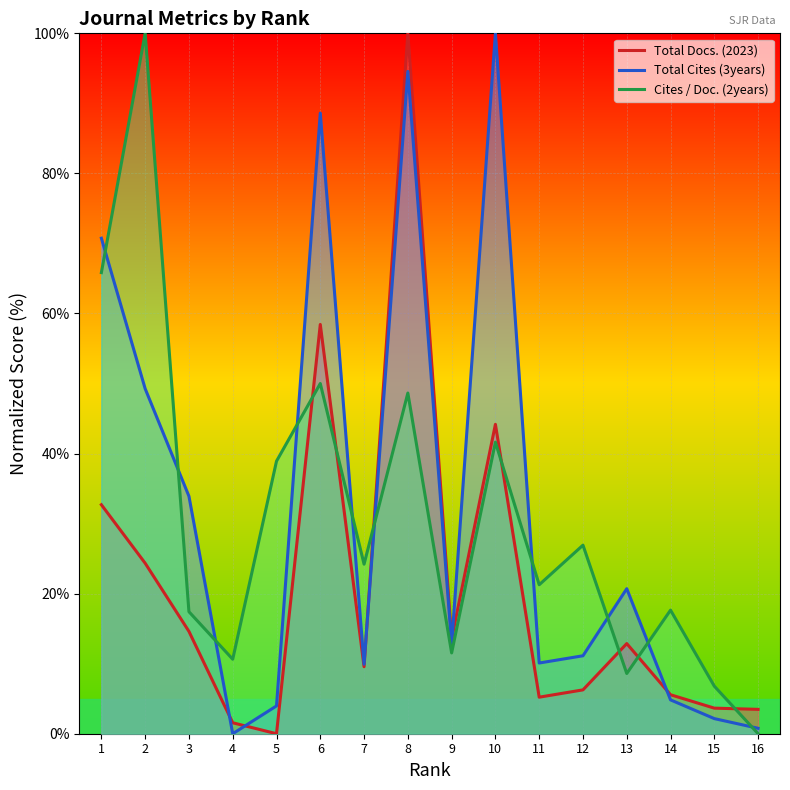

Where is Total Cites (3years) nearest to the value 50?

2